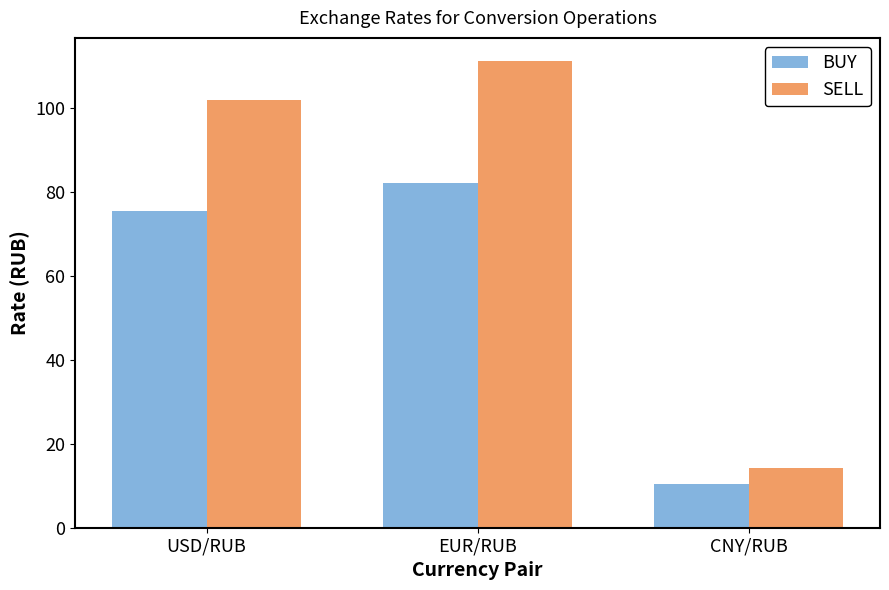

What is the difference between the maximum and minimum values in the SELL series?

97.0